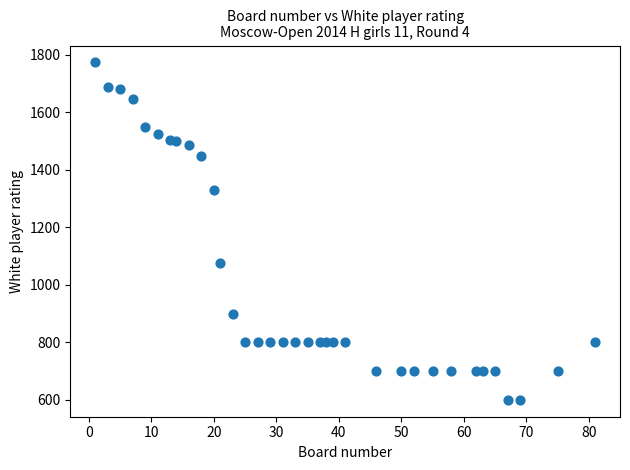

What Y value in the scatter plot is closest to 1186?

1075